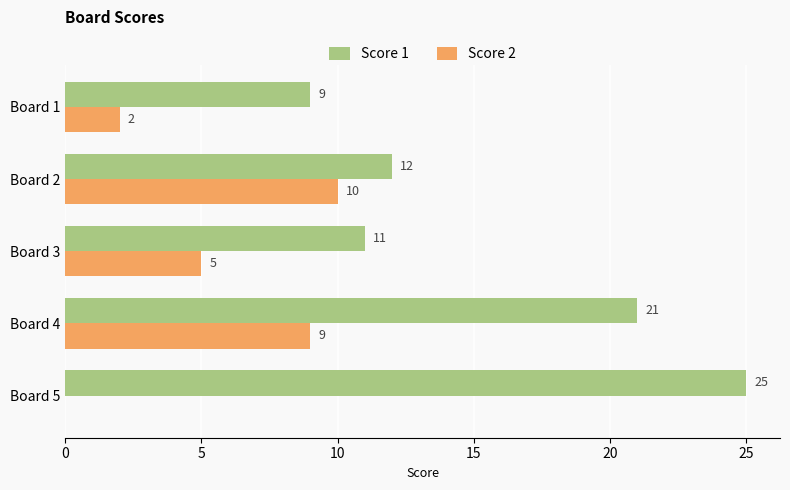

Which category has the highest value across all series?

Board 5